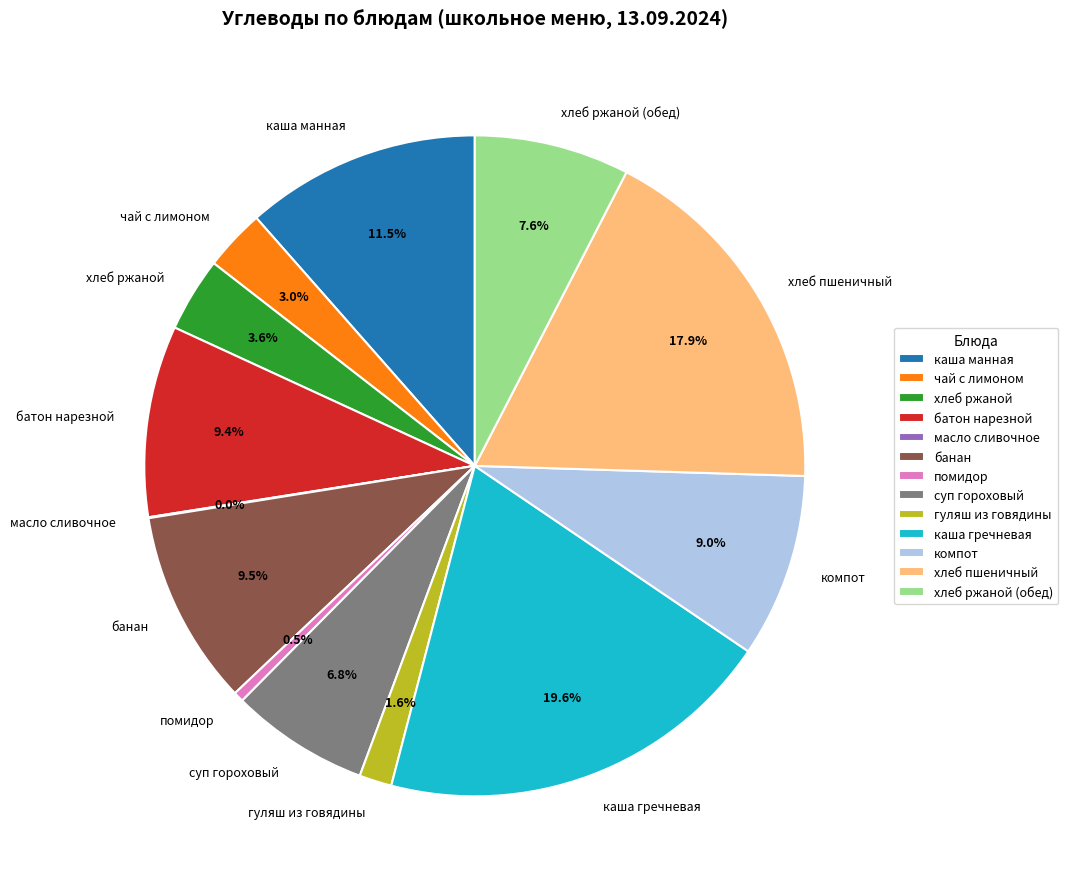

What percentage do гуляш из говядины and каша манная together represent?

13.1%